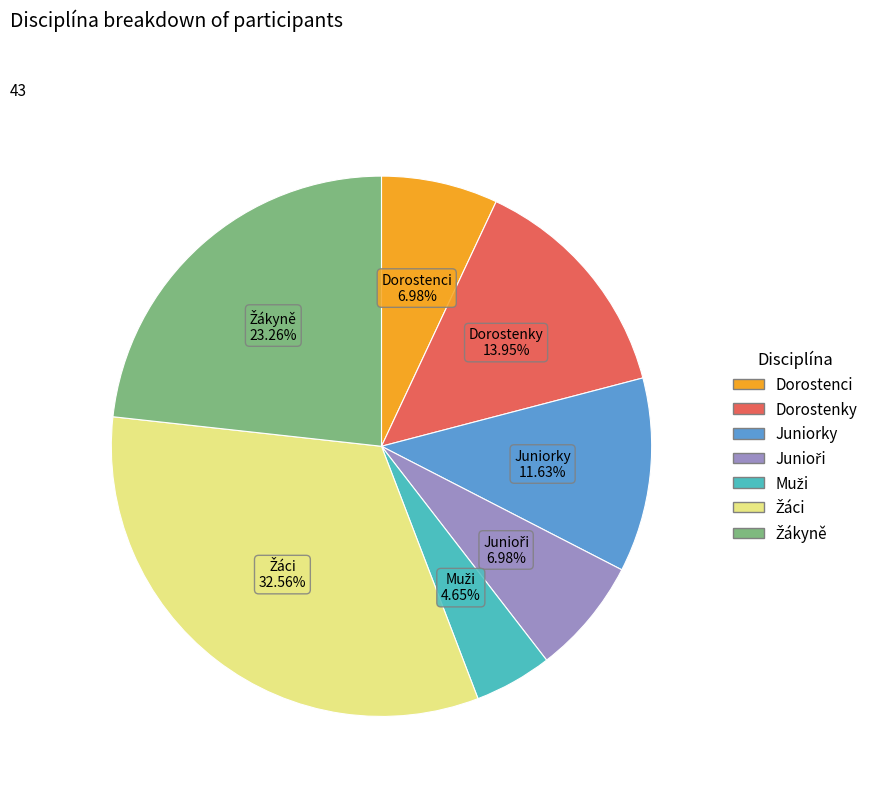

Does any single category account for the majority?

No